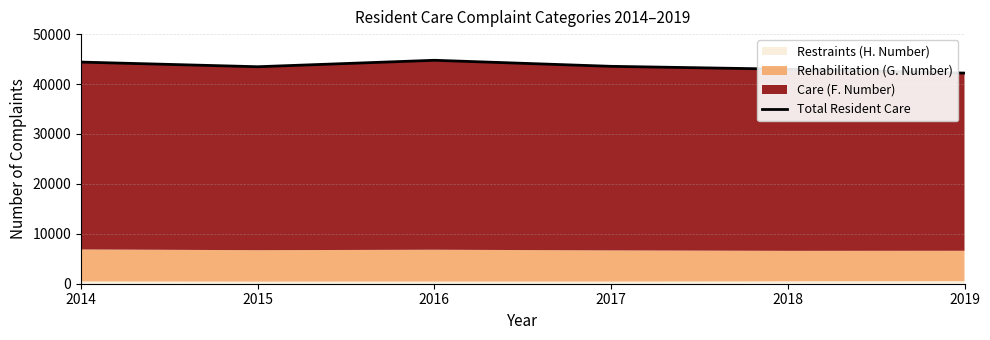

Reading left to right, list all the values displayed in this chart.

2014=44396	2015=43465	2016=44757	2017=43546	2018=42964	2019=42193